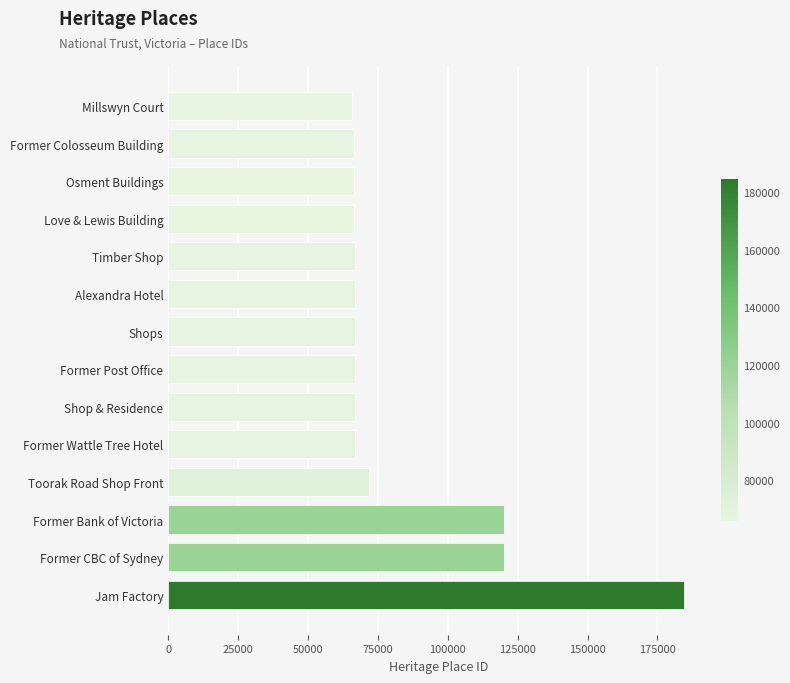

What is the difference between the maximum and second lowest values?

118005